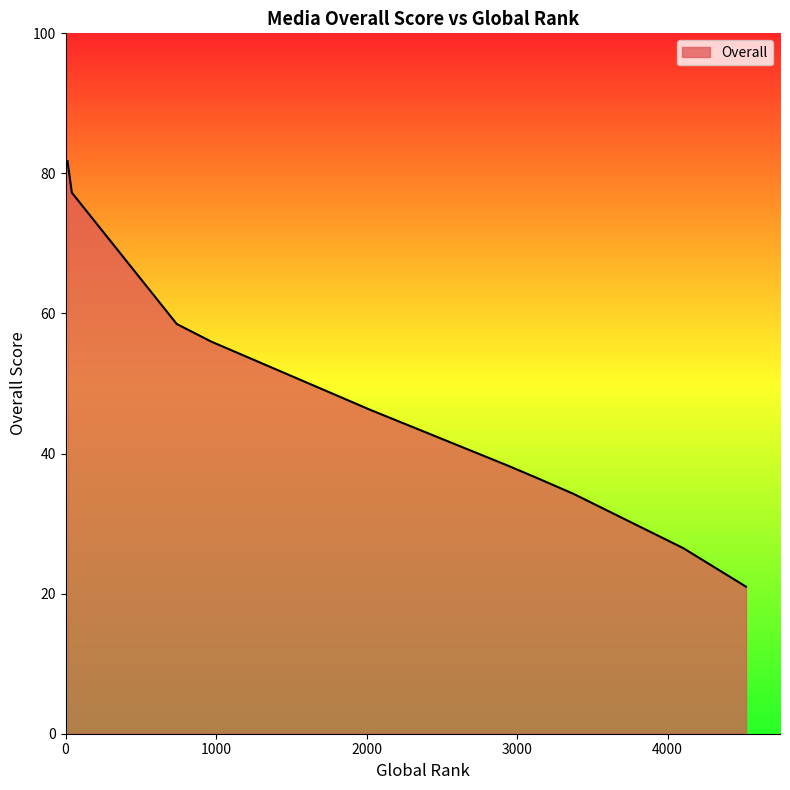

What is the average value?

47.6